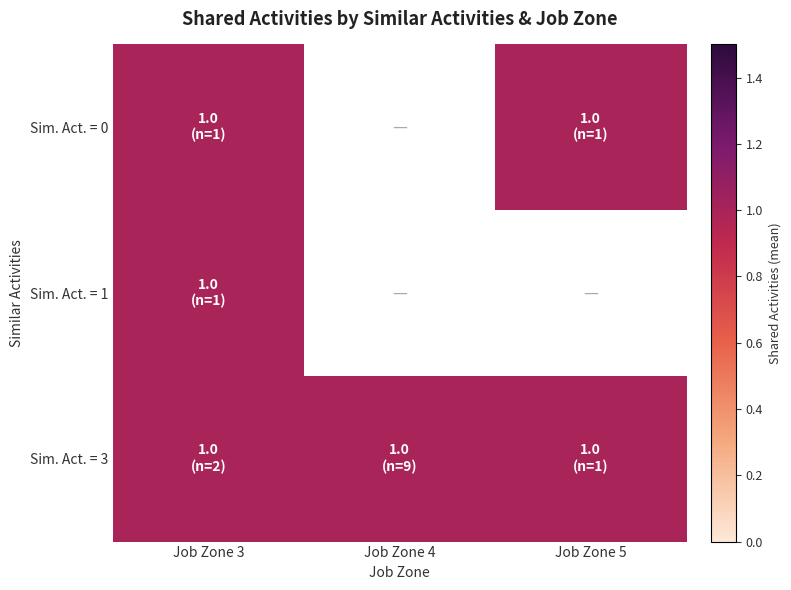

What is the sum of the 3 values at 4 and 3?

2